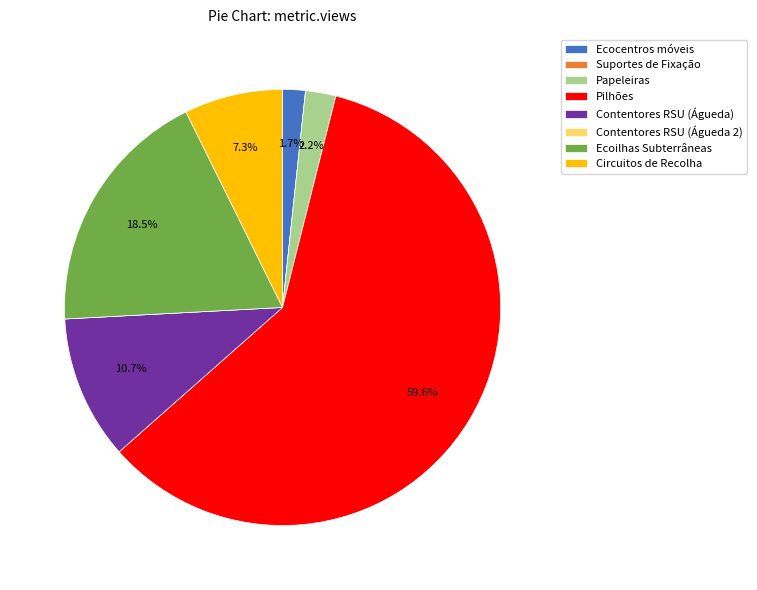

Which slice represents more than half of the pie?

Pilhões